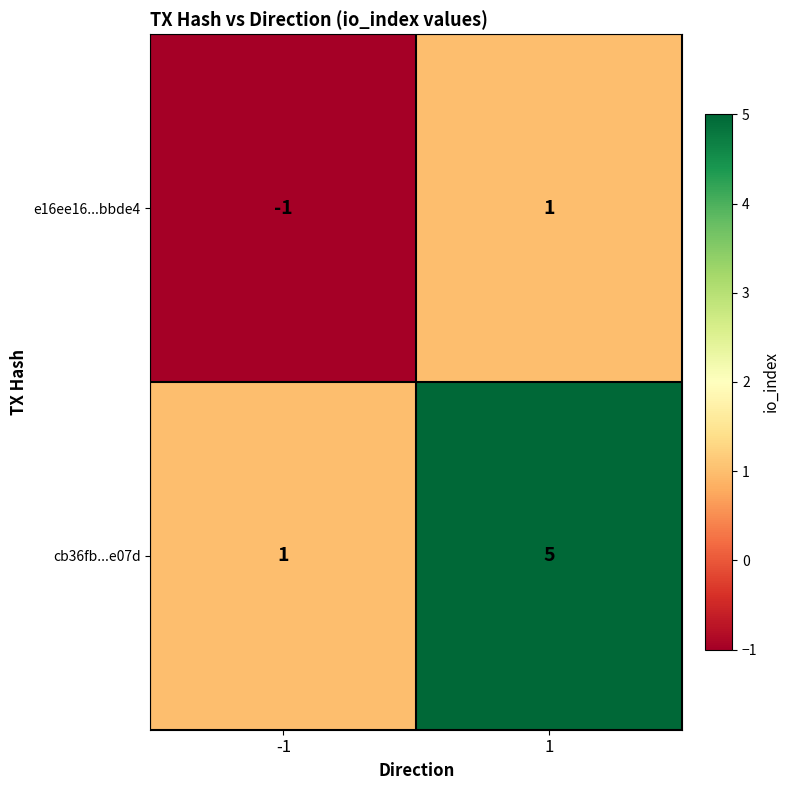

What is the spread (max minus min) of values at 1?

4